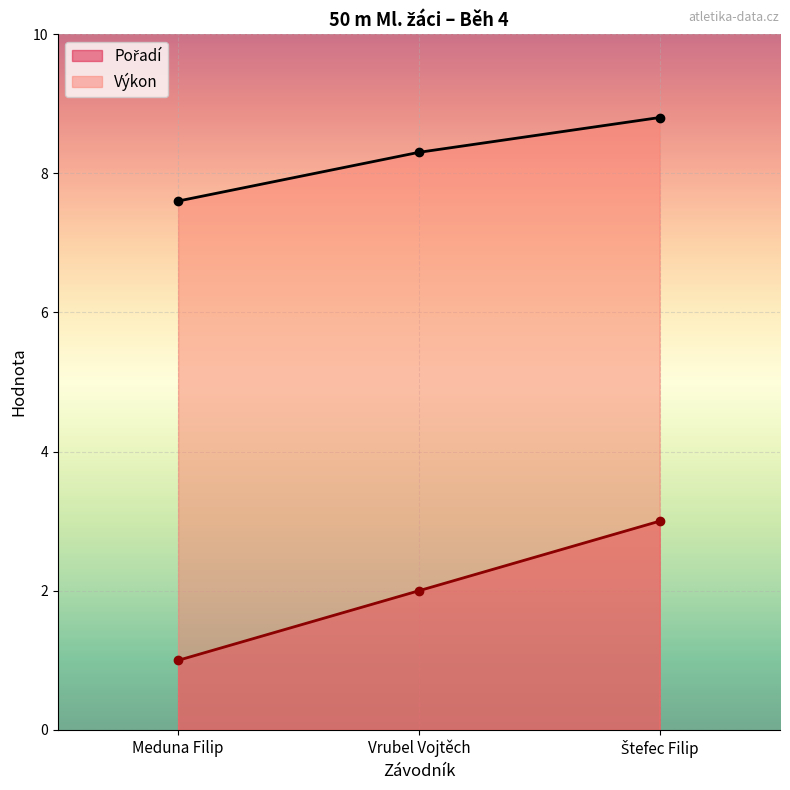

What is the difference between the highest and lowest values at Štefec Filip?

5.8